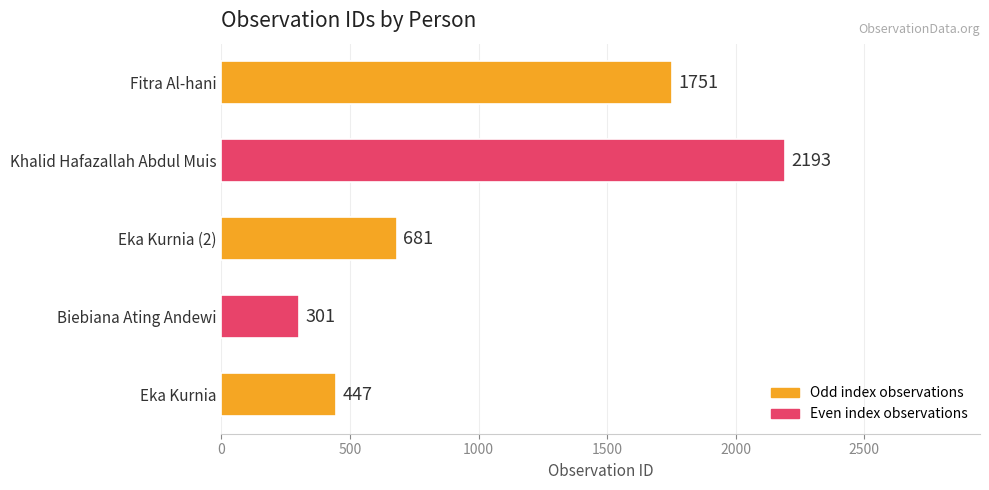

List the labels in order of value, smallest first.

Biebiana Ating Andewi, Eka Kurnia, Eka Kurnia (2), Fitra Al-hani, Khalid Hafazallah Abdul Muis